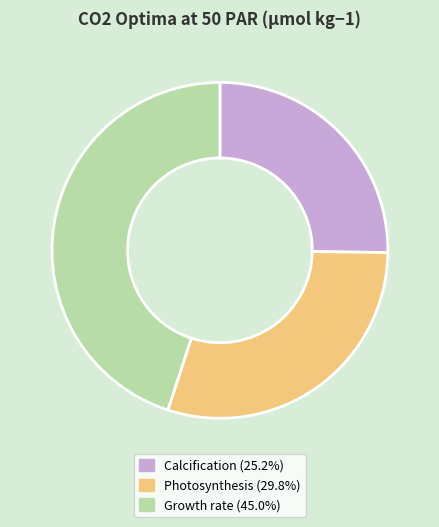

Combined, do Growth rate (45.0%) and Calcification (25.2%) account for over 50%?

Yes